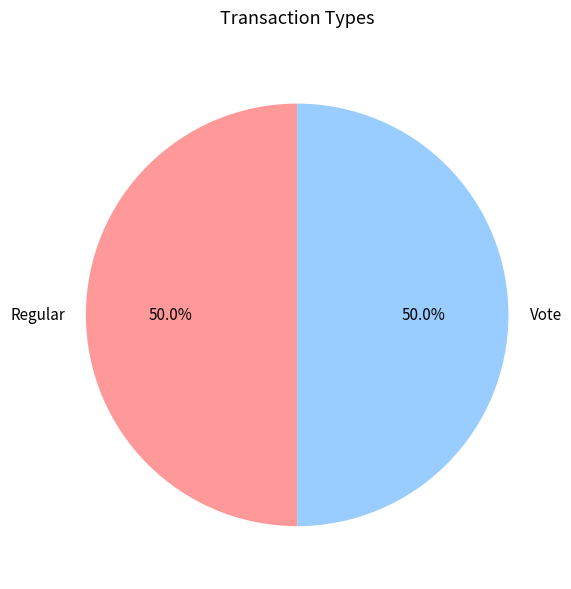

What is the ratio of the value at Regular to the value at Vote?

1.0